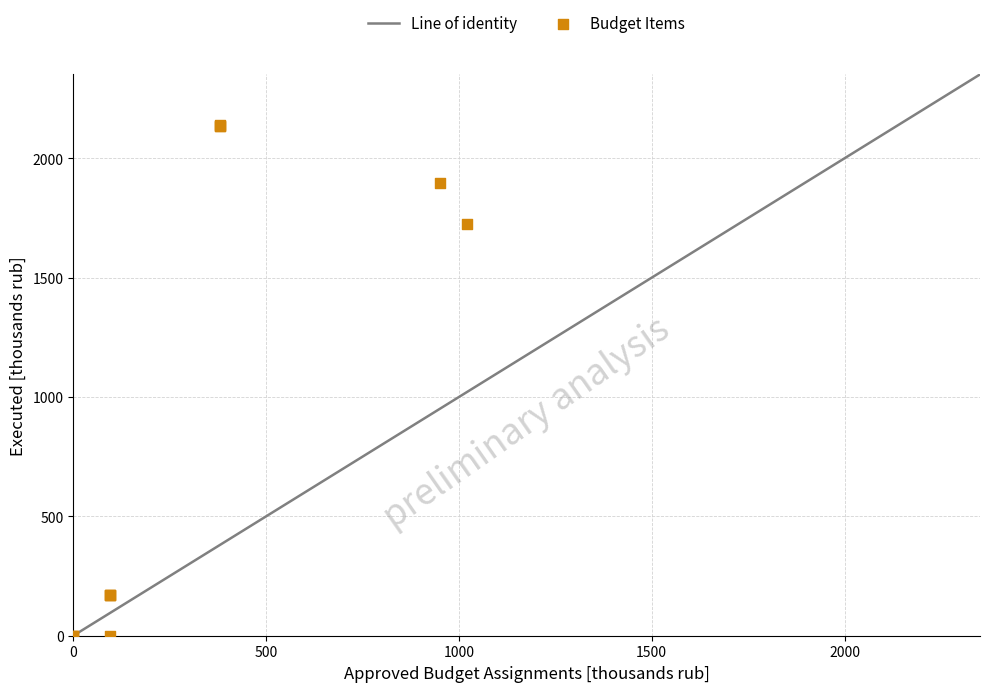

What Y value in the scatter plot is closest to 1068?

1723.2